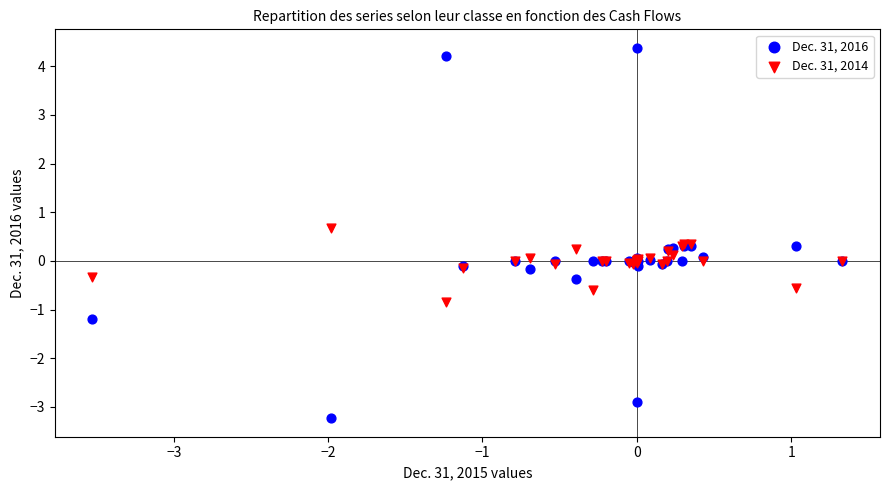

Which series contains the highest Y value?

Dec. 31, 2016